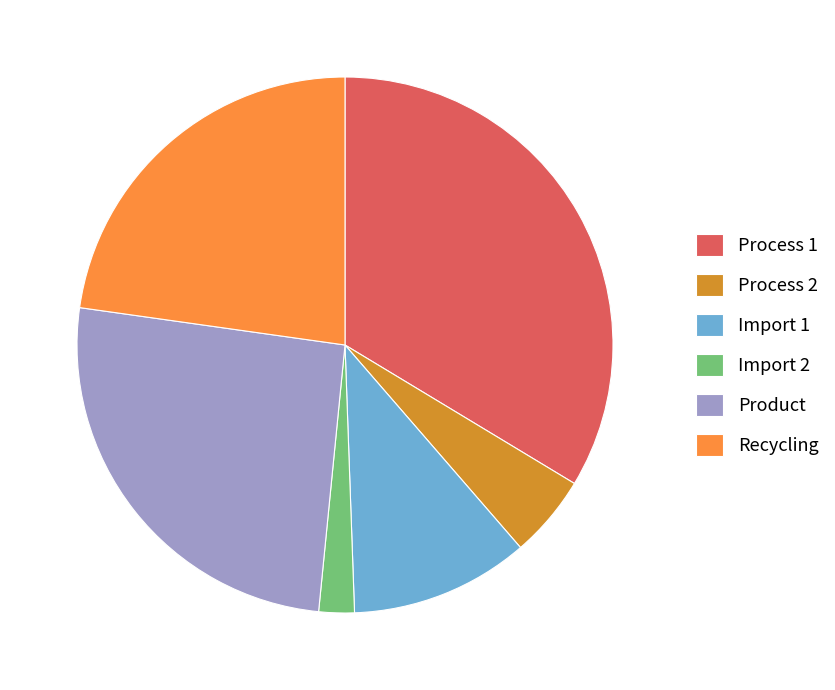

The Import 1 slice represents 11% of the pie. True or false?

True